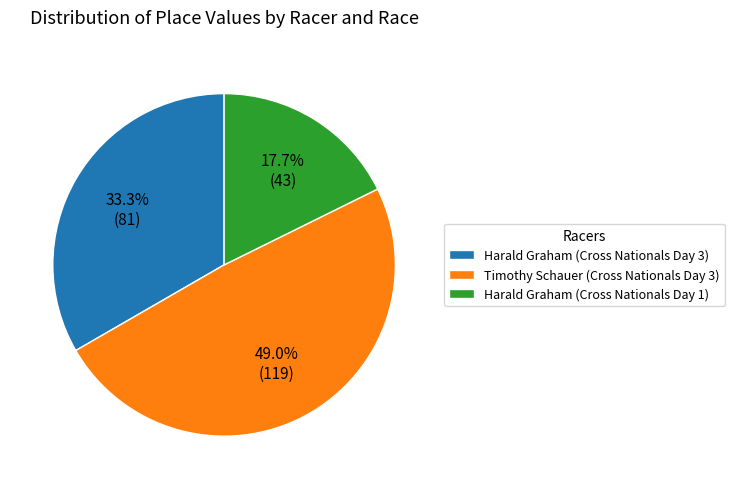

True or false: Harald Graham (Cross Nationals Day 3) accounts for 18% of the total.

False